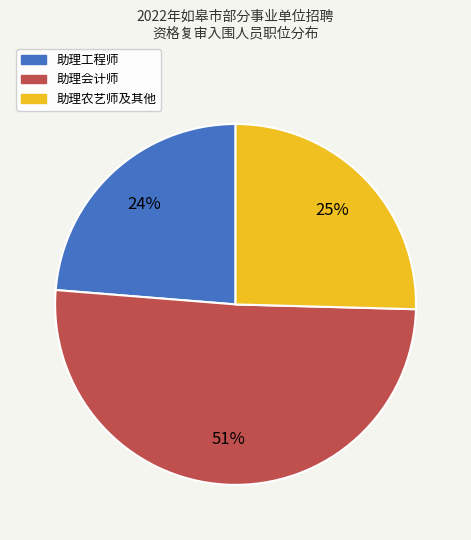

Do 助理农艺师及其他 and 助理工程师 together represent more than half of the pie?

No